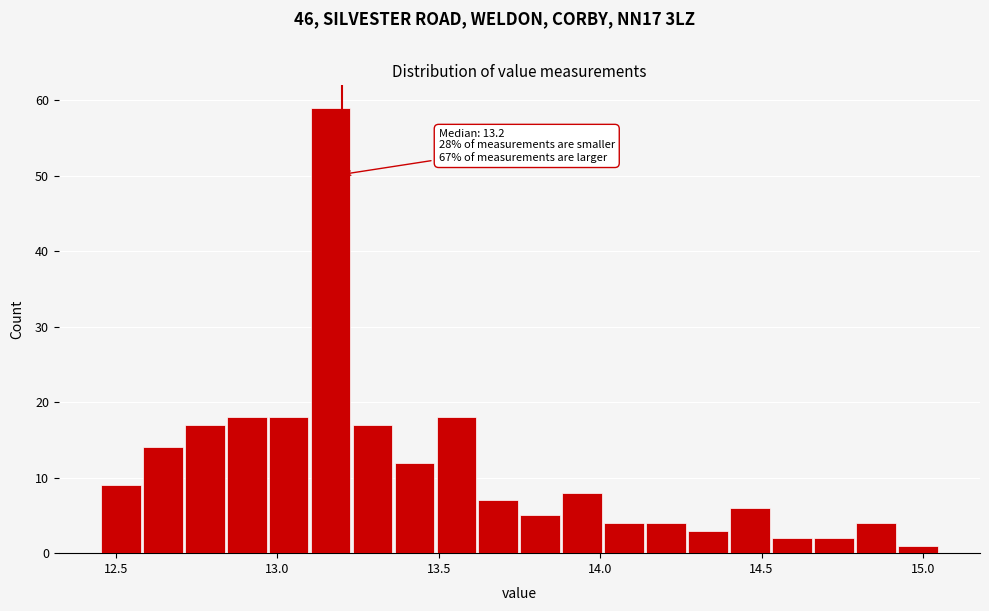

Read against the x-axis, roughly where is the centre of the tallest bar?

13.15